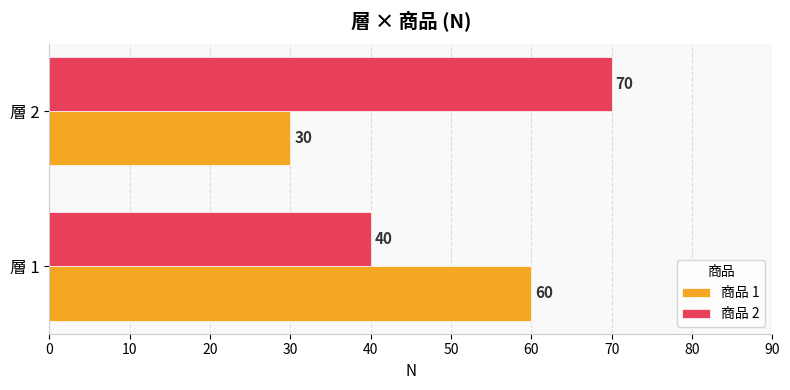

How many 商品 2 values are between 40 and 70?

2